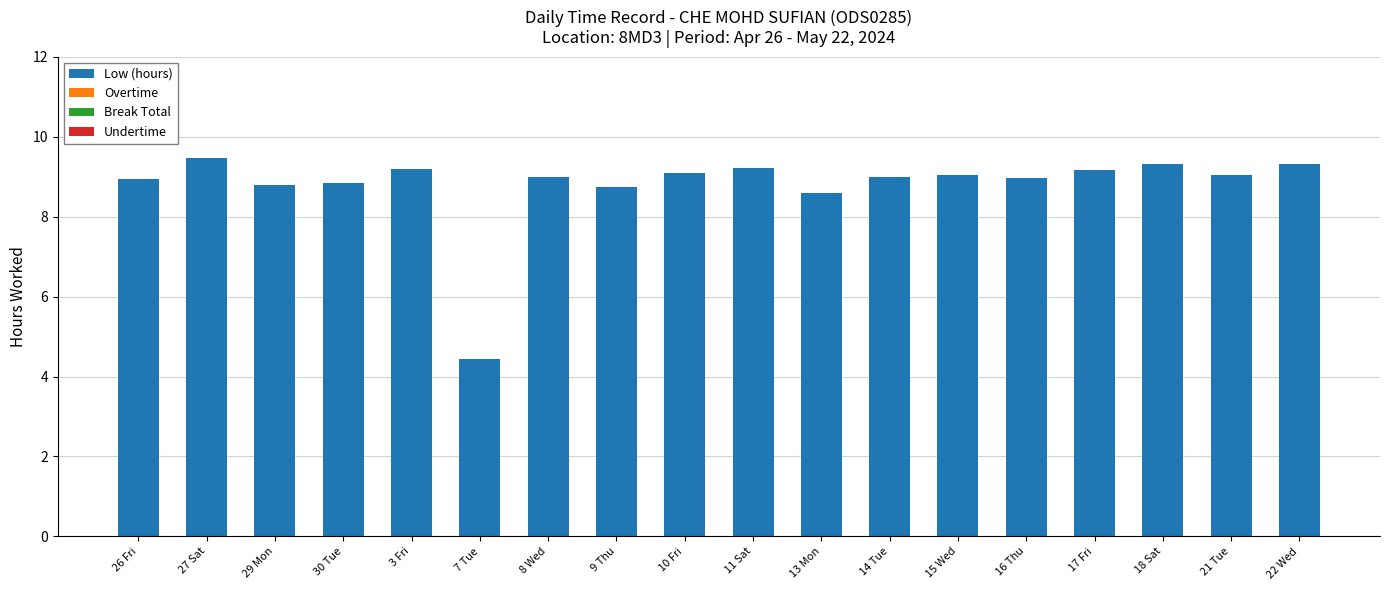

What is the maximum value shown in the chart?

9.5